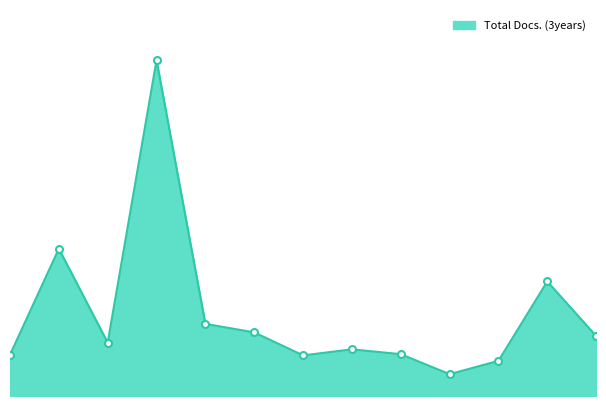

Reading right to left, extract all data points from this chart.

13=99	12=189	11=58	10=36	9=69	8=77	7=67	6=105	5=119	4=554	3=88	2=243	1=68